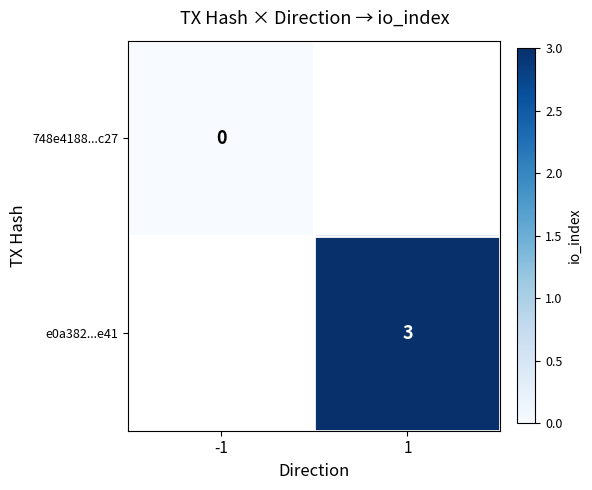

Which label corresponds to the smallest value in the chart?

-1